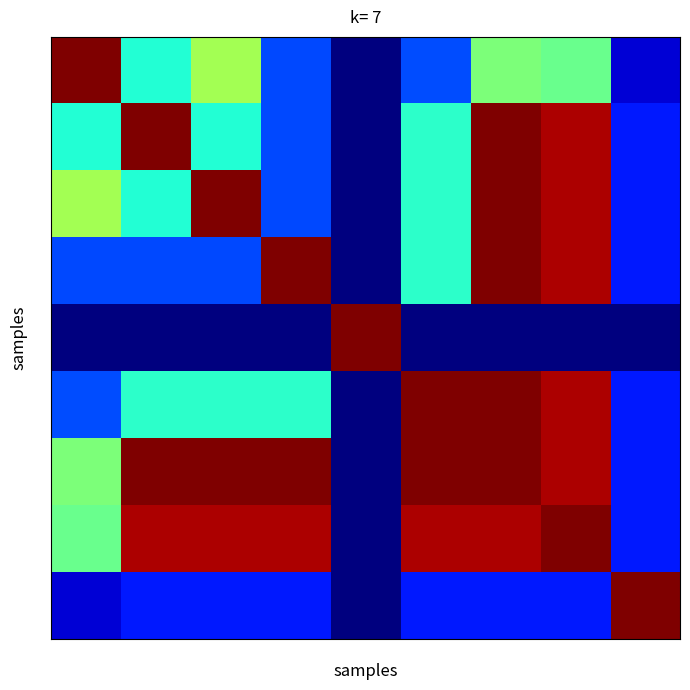

What is the greatest value displayed?

1.0